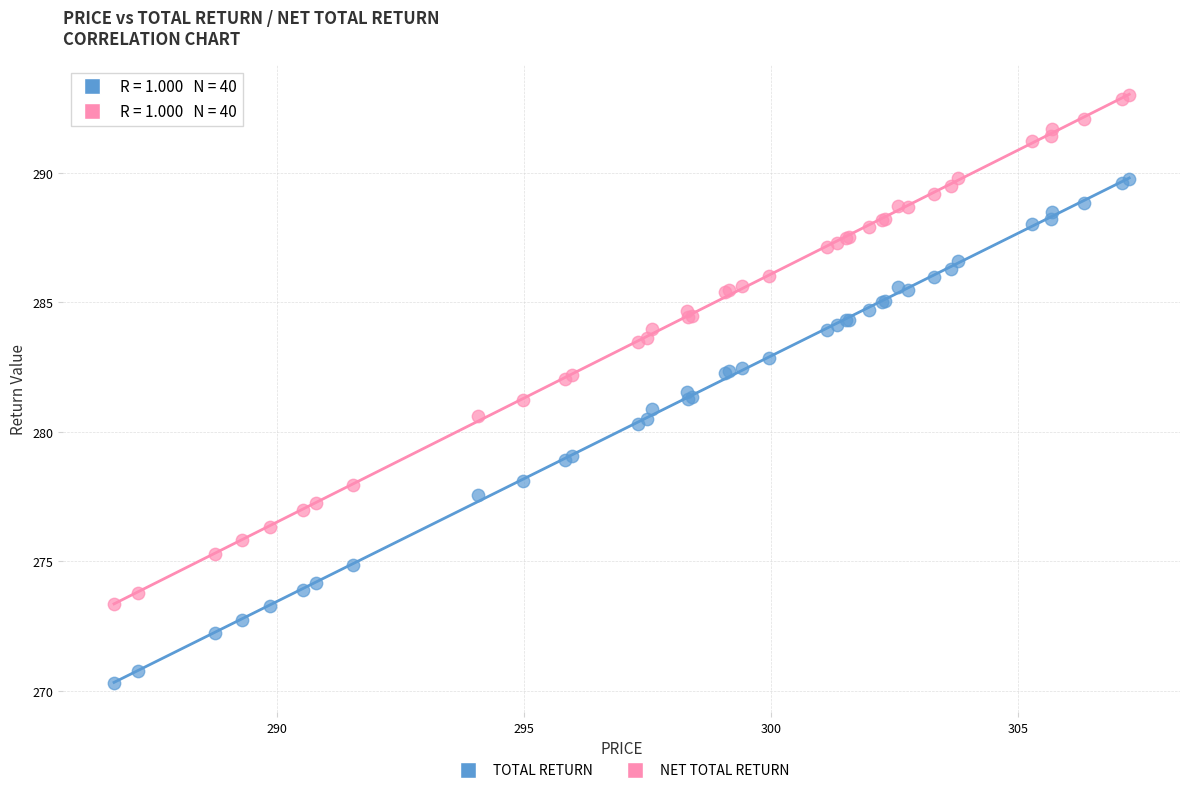

Which series contains the highest Y value?

NET TOTAL RETURN